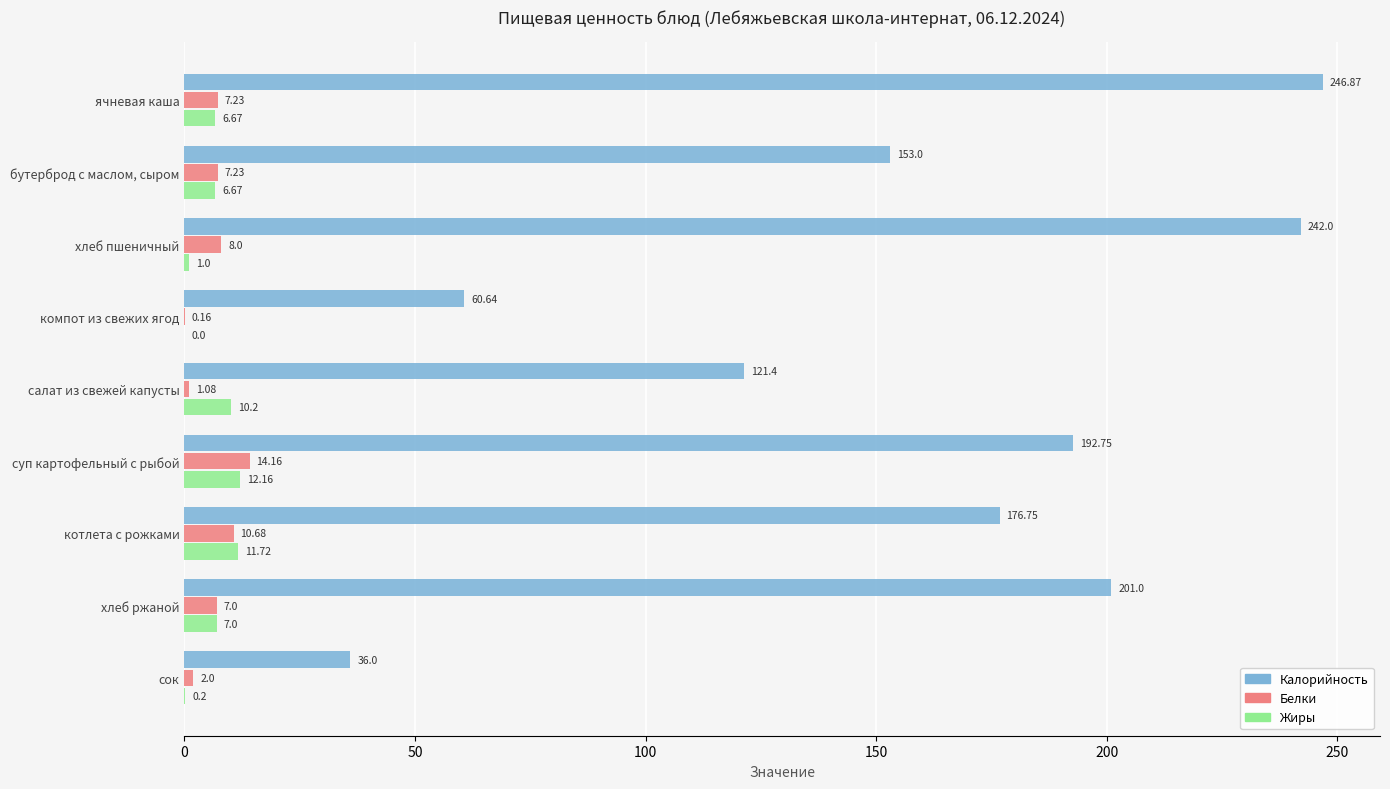

What is the maximum value for Жиры?

12.2